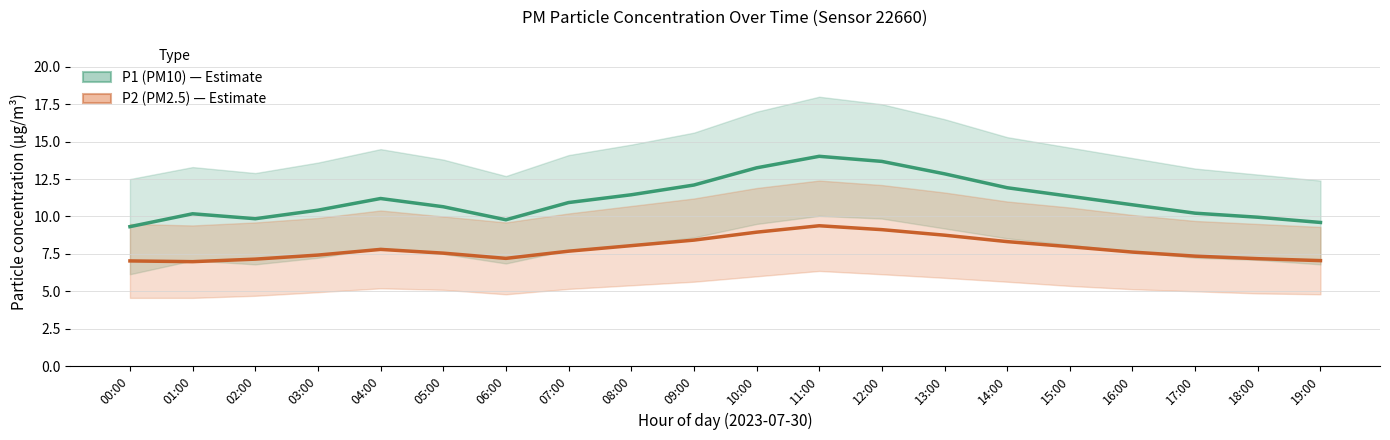

True or false: P2 (PM2.5) and P1 (PM10) intersect in this chart.

False